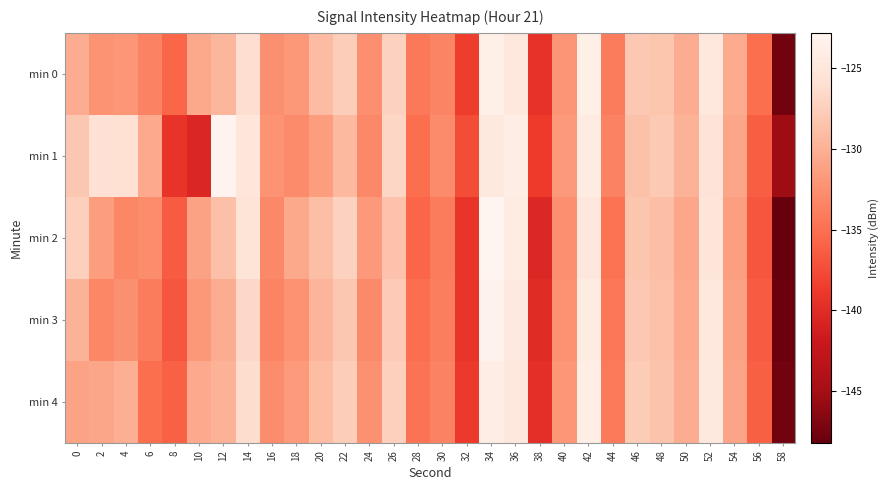

Rank the series at 50 from highest to lowest value.

min 1, min 4, min 0, min 3, min 2